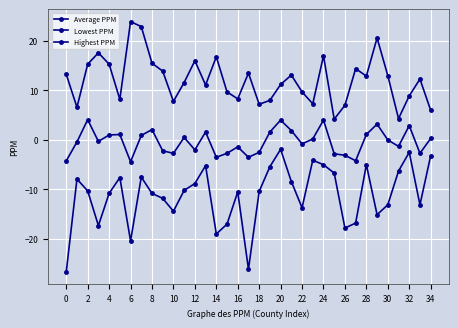

Does the chart have visible grid lines?

Yes